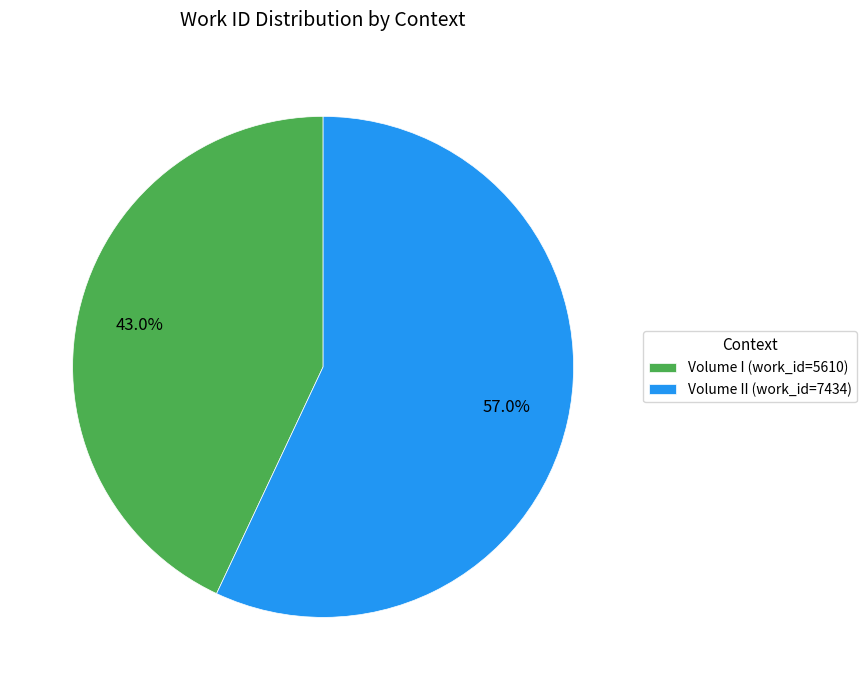

Is there a majority slice in this chart?

Yes